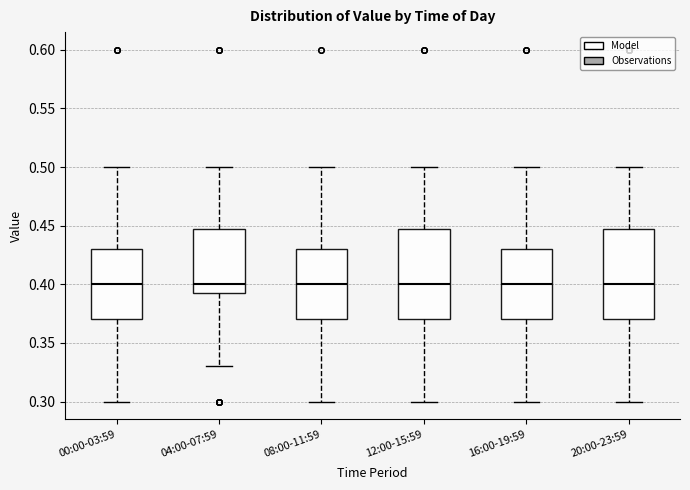

Reading left to right, read every box against the y-axis: the position of its median line, the range the box covers, and the ends of its whiskers. The values are not printed on the chart, so give them approximately, as read against the axis.

00:00-03:59: median 0.400, box 0.370 to 0.430, whiskers 0.300 to 0.500
04:00-07:59: median 0.400, box 0.395 to 0.450, whiskers 0.330 to 0.500
08:00-11:59: median 0.400, box 0.370 to 0.430, whiskers 0.300 to 0.500
12:00-15:59: median 0.400, box 0.370 to 0.450, whiskers 0.300 to 0.500
16:00-19:59: median 0.400, box 0.370 to 0.430, whiskers 0.300 to 0.500
20:00-23:59: median 0.400, box 0.370 to 0.450, whiskers 0.300 to 0.500